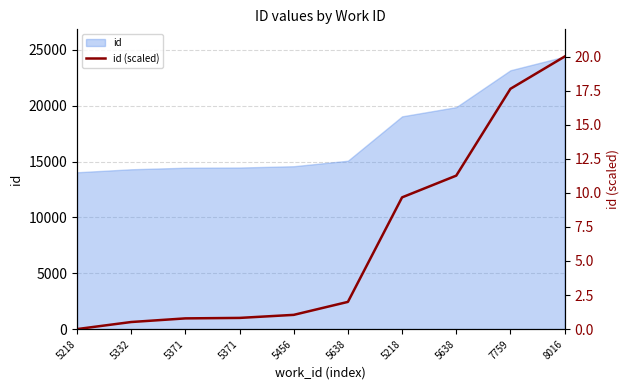

What is the label of the 1st point from the left?

5218